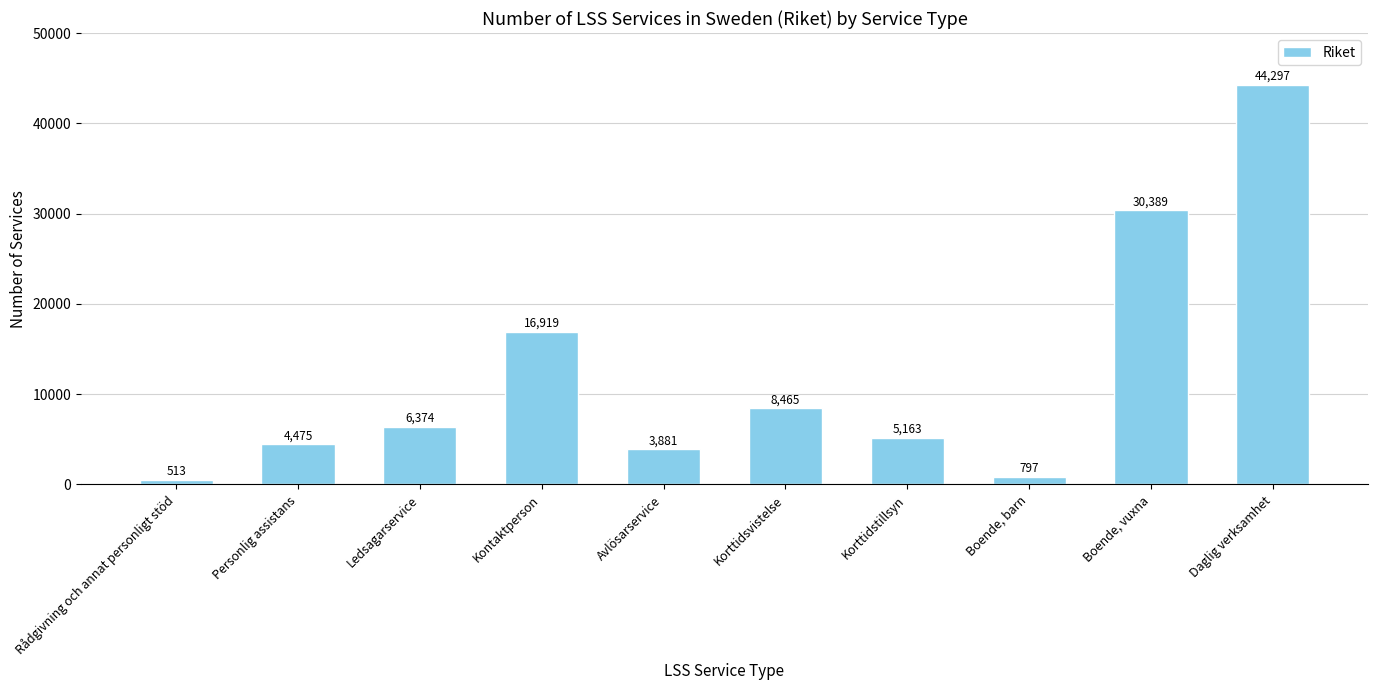

How many bars are there in total?

10